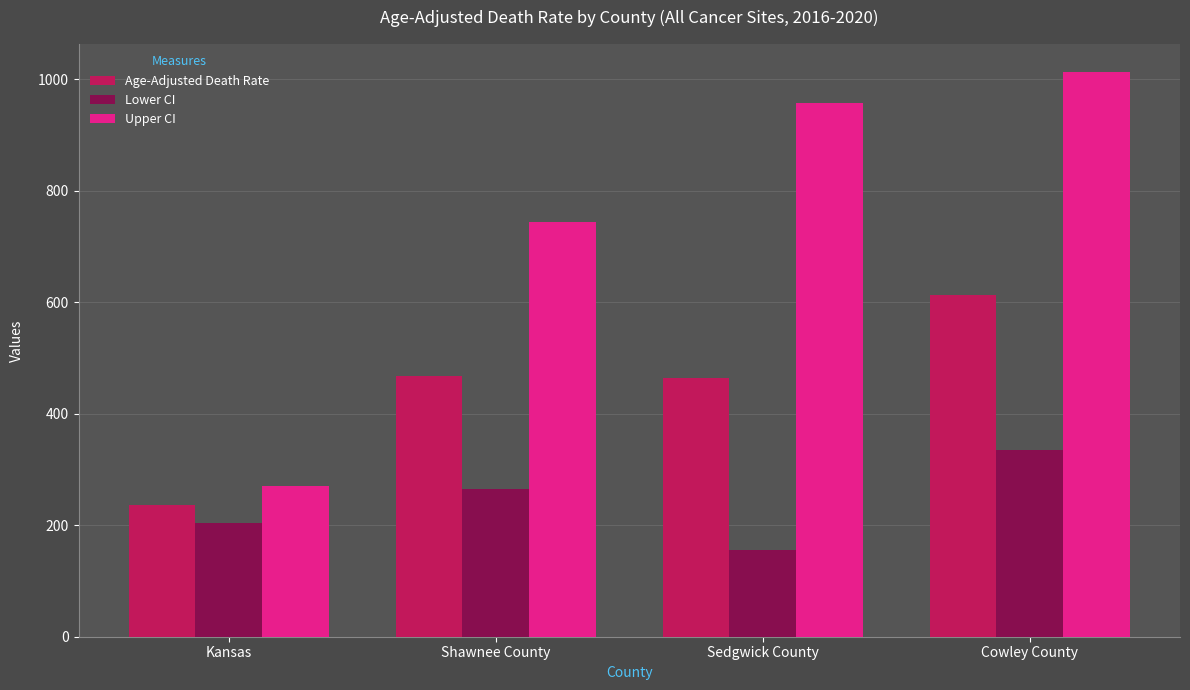

What is the difference between the highest and lowest values at Kansas?

66.0